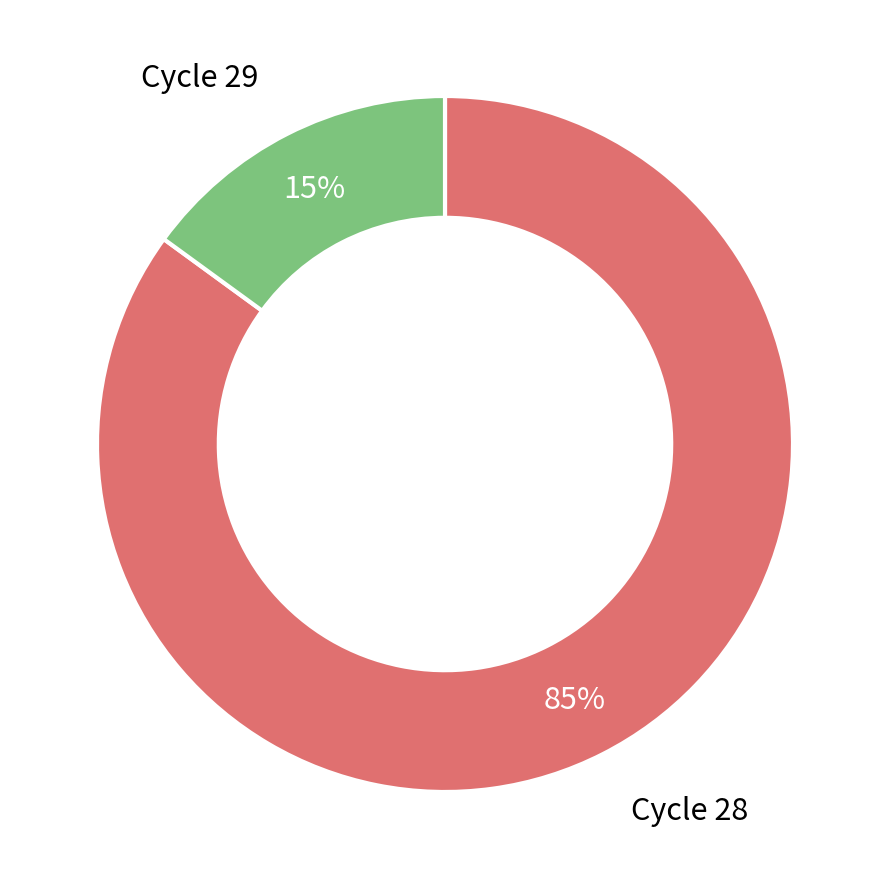

To the nearest percent, what is the difference between the largest and smallest slice percentages?

70%